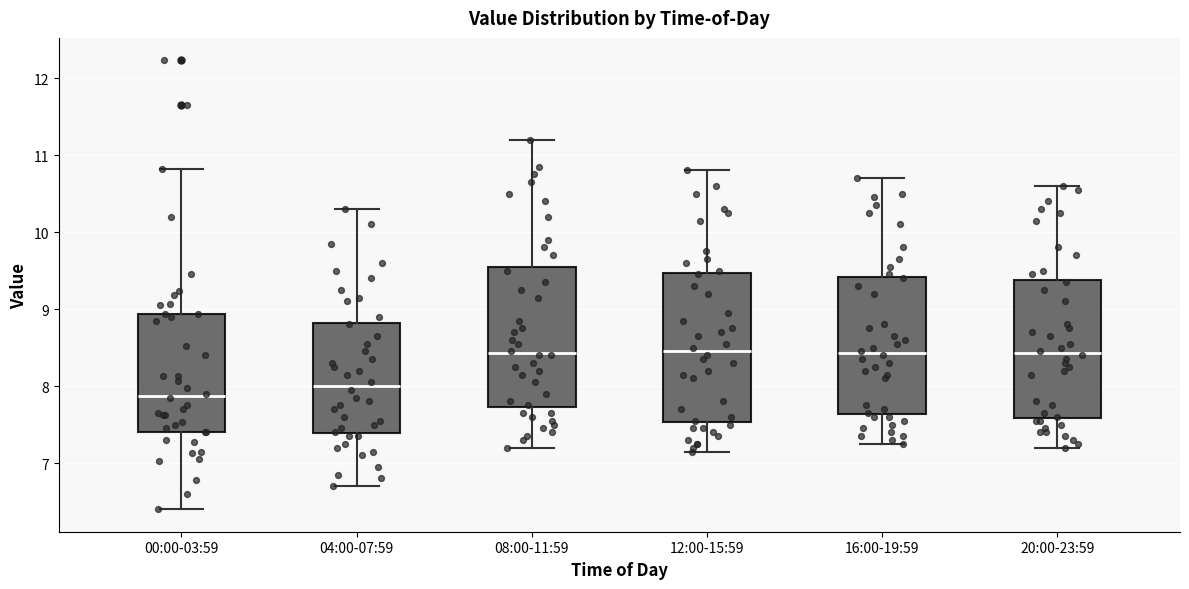

Reading left to right, read every box against the y-axis: the position of its median line, the range the box covers, and the ends of its whiskers. The values are not printed on the chart, so give them approximately, as read against the axis.

00:00-03:59: median 7.9, box 7.4 to 8.9, whiskers 6.4 to 10.8
04:00-07:59: median 8.0, box 7.4 to 8.8, whiskers 6.7 to 10.3
08:00-11:59: median 8.4, box 7.7 to 9.6, whiskers 7.2 to 11.2
12:00-15:59: median 8.5, box 7.5 to 9.5, whiskers 7.2 to 10.8
16:00-19:59: median 8.4, box 7.6 to 9.4, whiskers 7.3 to 10.7
20:00-23:59: median 8.4, box 7.6 to 9.4, whiskers 7.2 to 10.6